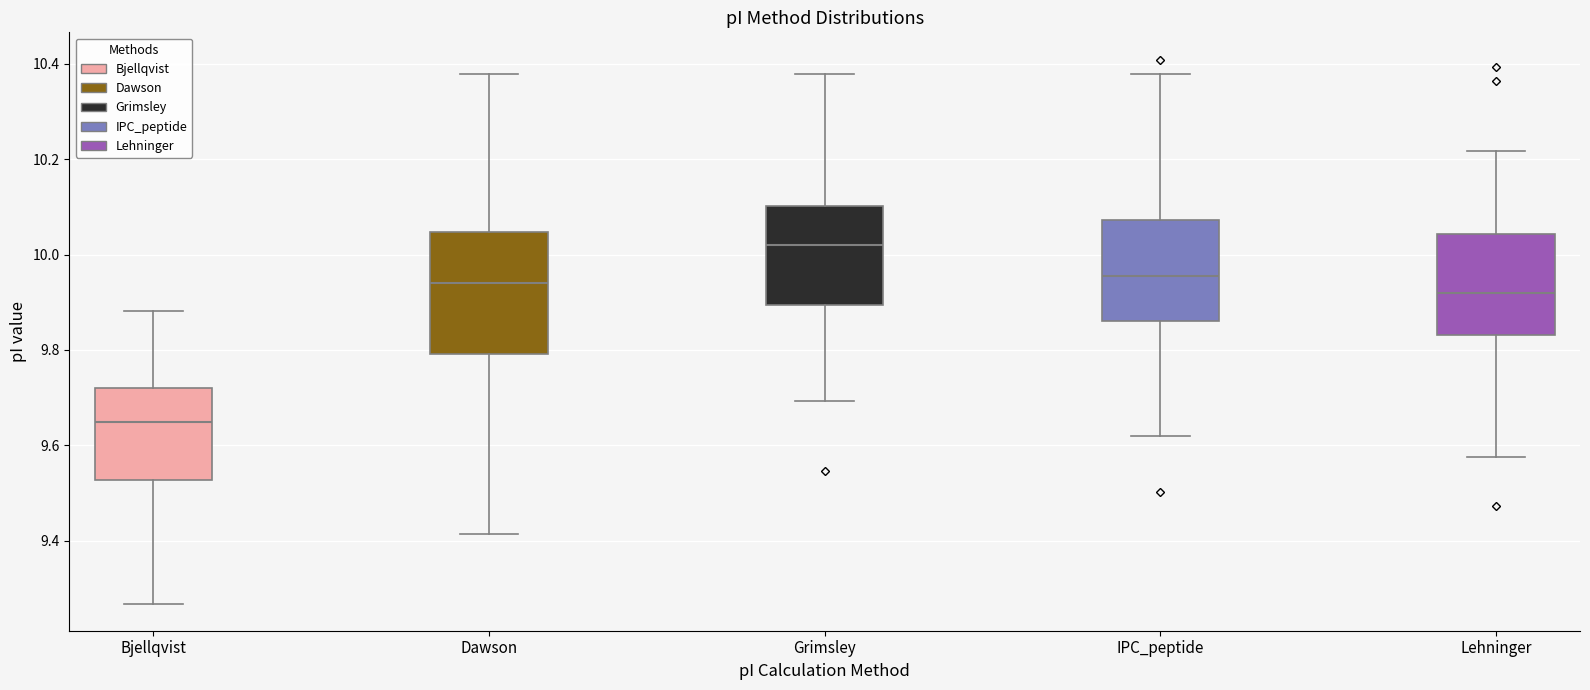

Reading left to right, transcribe this box plot: for each box, give where its median line is, the range the box spans, and where its two whiskers end, as read against the y-axis. The values are not printed on the chart, so give them approximately, as read against the axis.

Bjellqvist: median 9.64, box 9.52 to 9.72, whiskers 9.26 to 9.88
Dawson: median 9.94, box 9.80 to 10.04, whiskers 9.42 to 10.38
Grimsley: median 10.02, box 9.90 to 10.10, whiskers 9.70 to 10.38
IPC_peptide: median 9.96, box 9.86 to 10.08, whiskers 9.62 to 10.38
Lehninger: median 9.92, box 9.84 to 10.04, whiskers 9.58 to 10.22